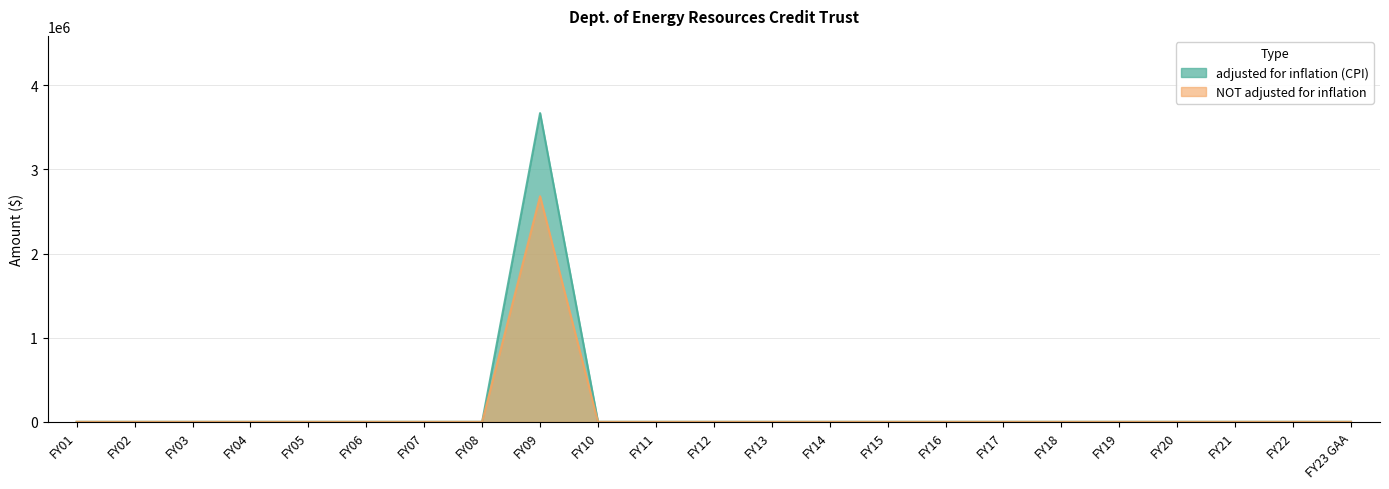

Is the value of adjusted for inflation (CPI) at FY01 greater than the value of NOT adjusted for inflation at FY09?

No